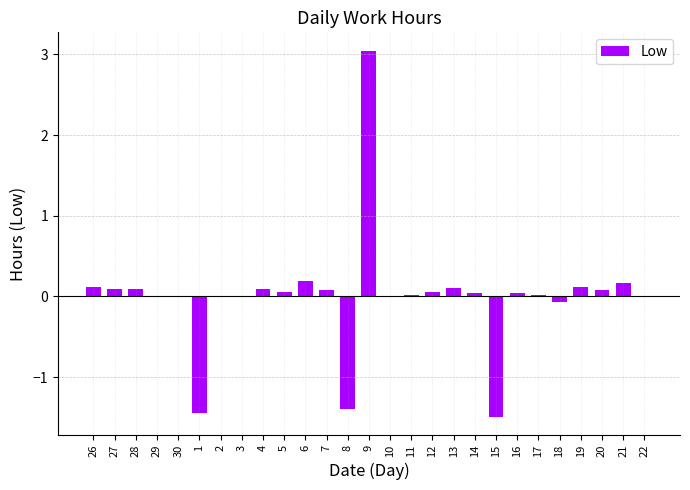

How many categories are shown in the chart?

27